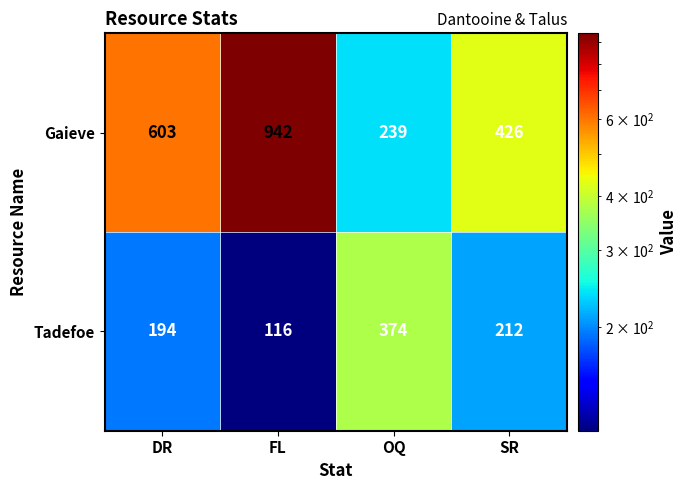

Which category has the highest value across all series?

FL